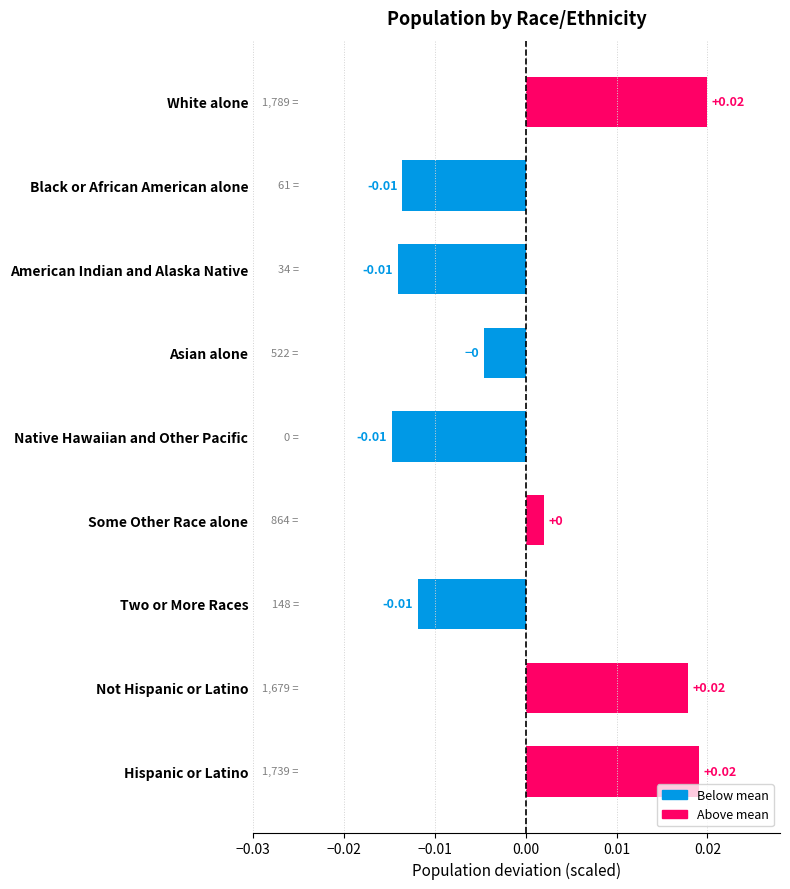

What is the label of the 4th bar from the bottom?

Some Other Race alone